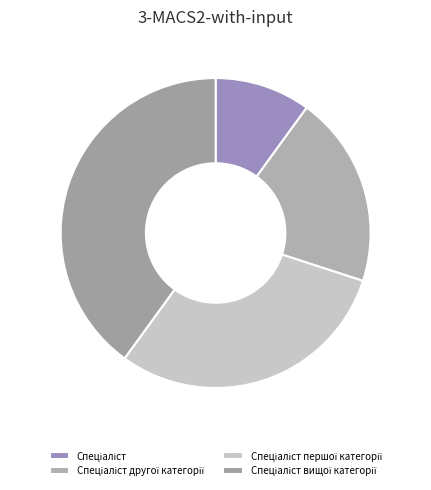

Approximately how many times larger is the value at Спеціаліст першої категорії compared to Спеціаліст?

3.0